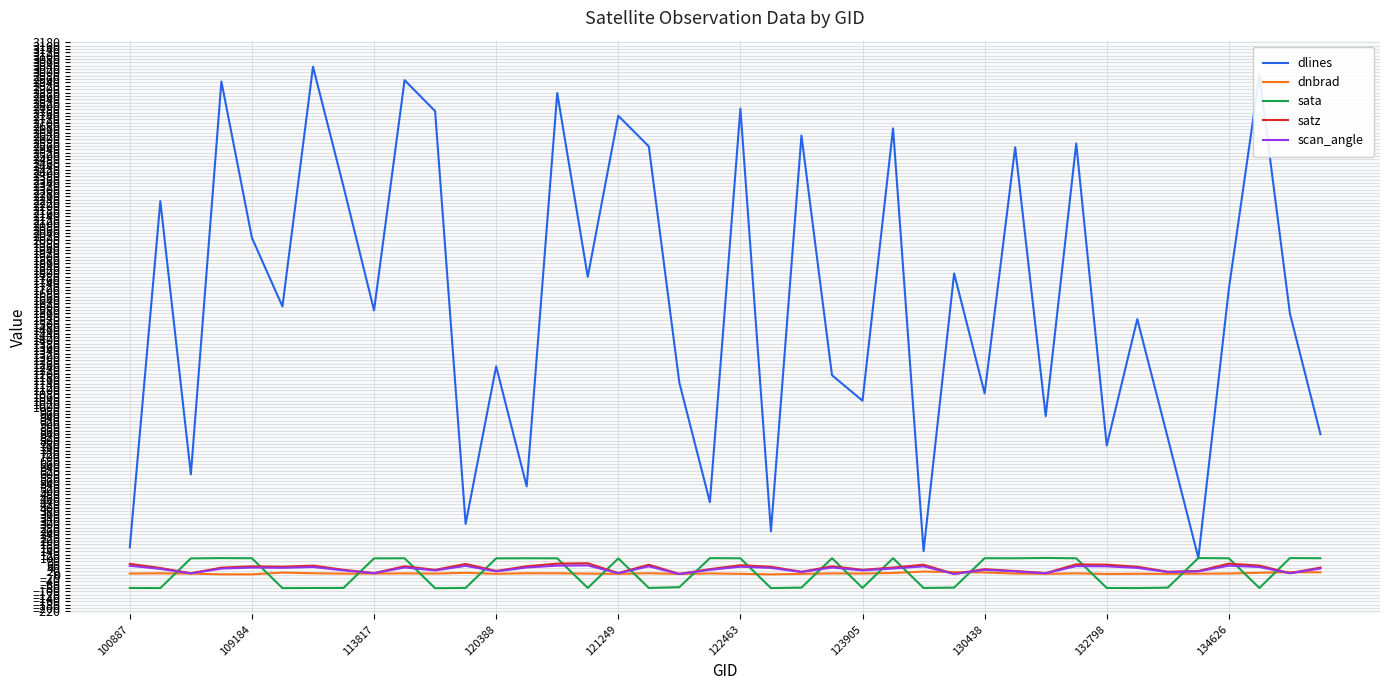

True or false: scan_angle and dlines intersect in this chart.

False